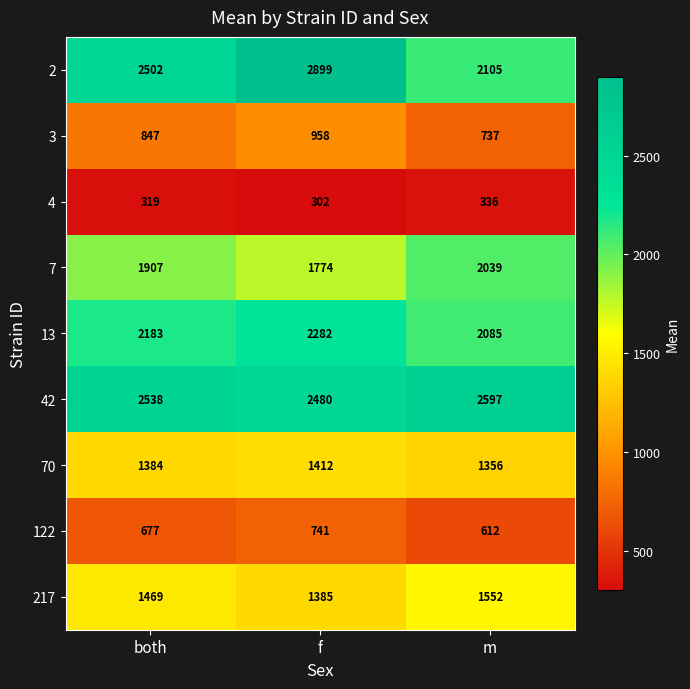

How many 122 values are between 612 and 741?

3